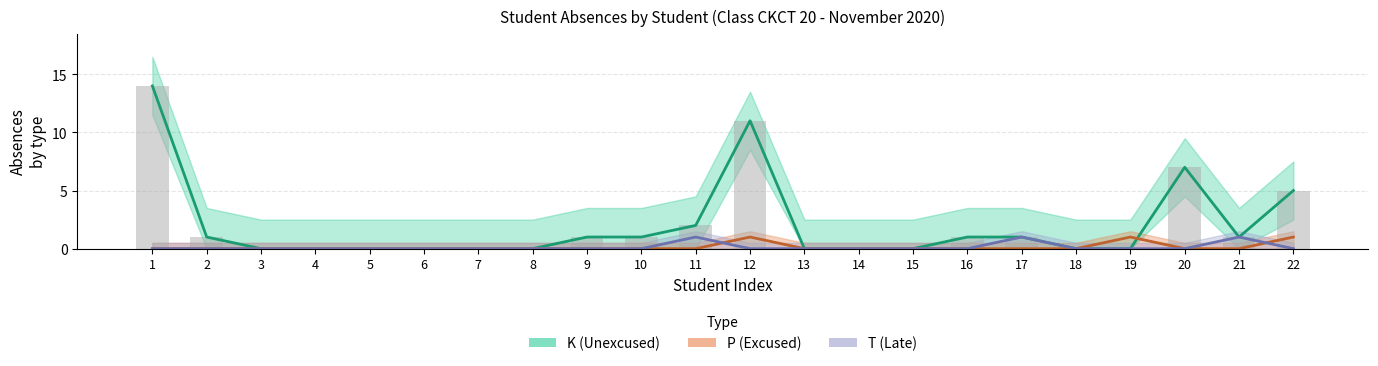

Reading left to right, extract all data points from this chart.

K_absences: 14	1	0	0	0	0	0	0	1	1	2	11	0	0	0	1	1	0	0	7	1	5
P_absences: 0	0	0	0	0	0	0	0	0	0	0	1	0	0	0	0	0	0	1	0	0	1
T_absences: 0	0	0	0	0	0	0	0	0	0	1	0	0	0	0	0	1	0	0	0	1	0